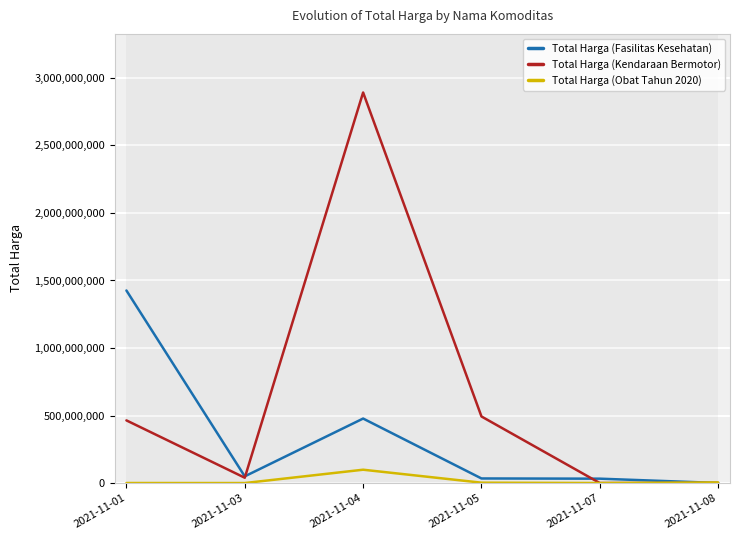

At which category is the sum across all series the highest?

2021-11-04